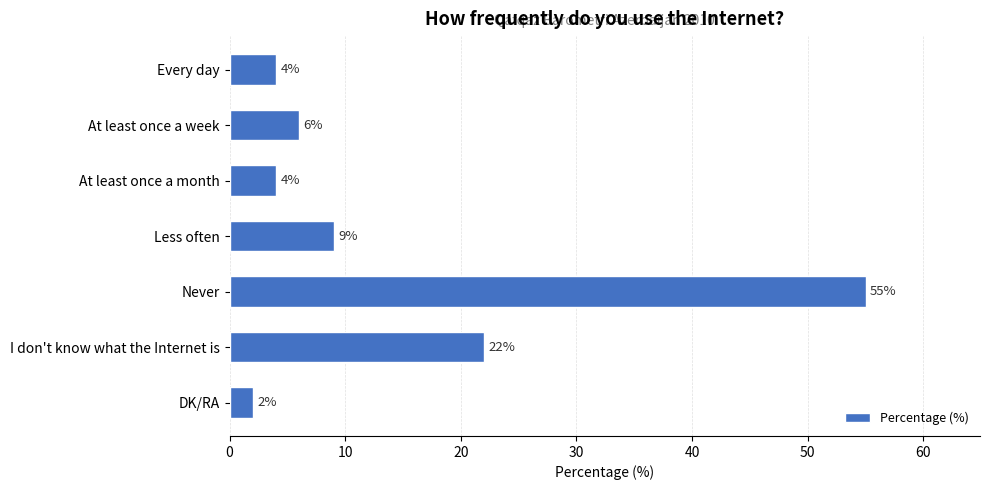

What is the value of the 5th bar from the top?

55